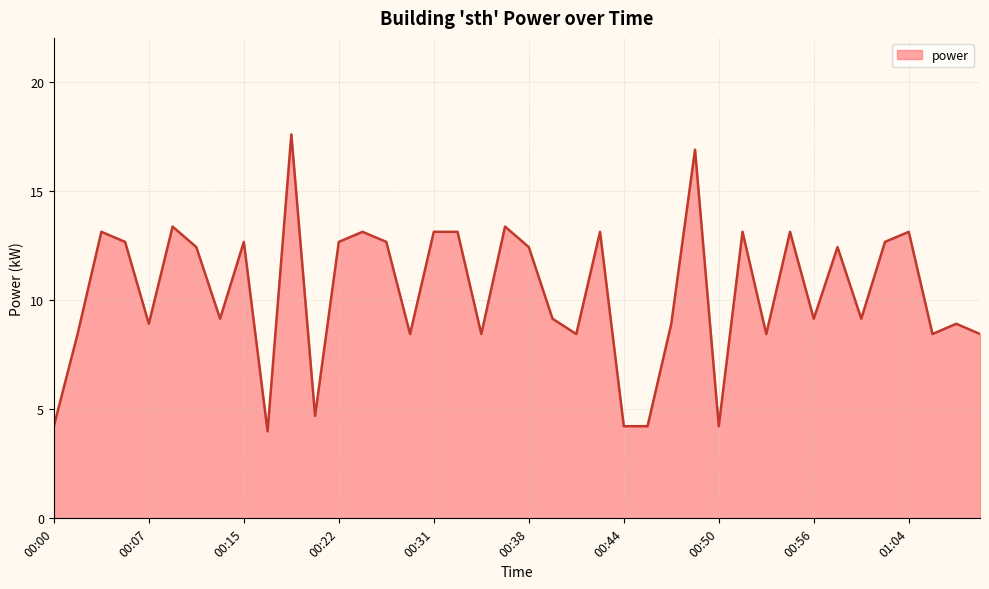

What is the difference between the maximum and minimum values?

13.6